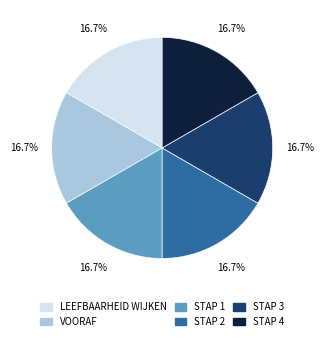

Does VOORAF represent more than half of the total?

No